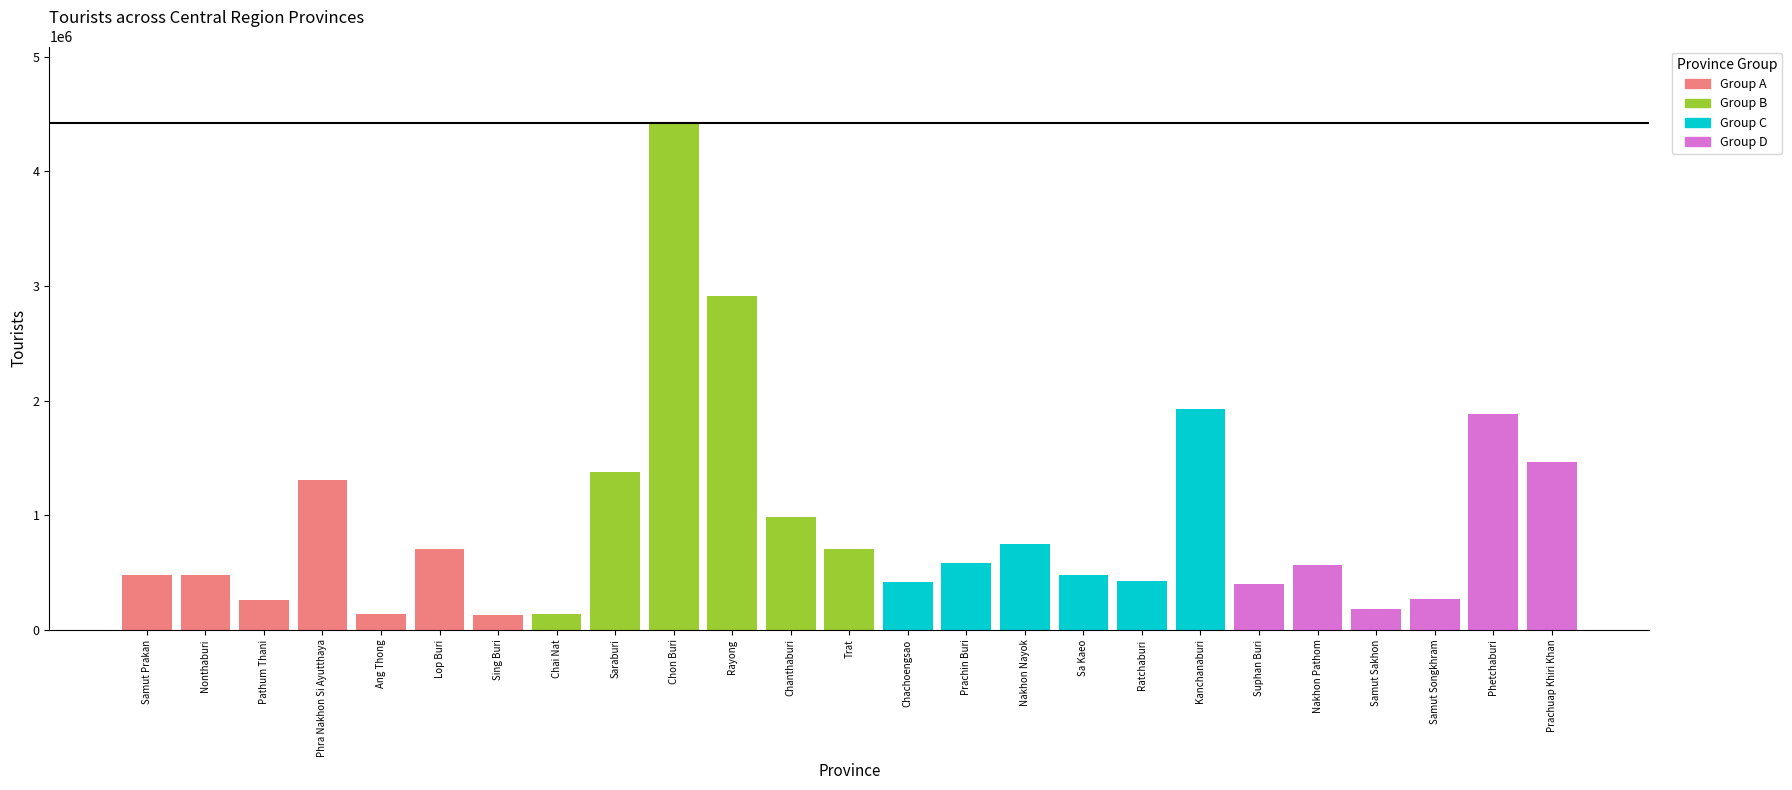

Reading right to left, what are all the values shown in this chart?

Prachuap Khiri Khan=1465631	Phetchaburi=1880960	Samut Songkhram=268332	Samut Sakhon=184342	Nakhon Pathom=561100	Suphan Buri=397488	Kanchanaburi=1923219	Ratchaburi=421268	Sa Kaeo=480545	Nakhon Nayok=747193	Prachin Buri=585058	Chachoengsao=415725	Trat=700752	Chanthaburi=986757	Rayong=2913241	Chon Buri=4426105	Saraburi=1378859	Chai Nat=138925	Sing Buri=132181	Lop Buri=706005	Ang Thong=134313	Phra Nakhon Si Ayutthaya=1309987	Pathum Thani=258850	Nonthaburi=476363	Samut Prakan=478709